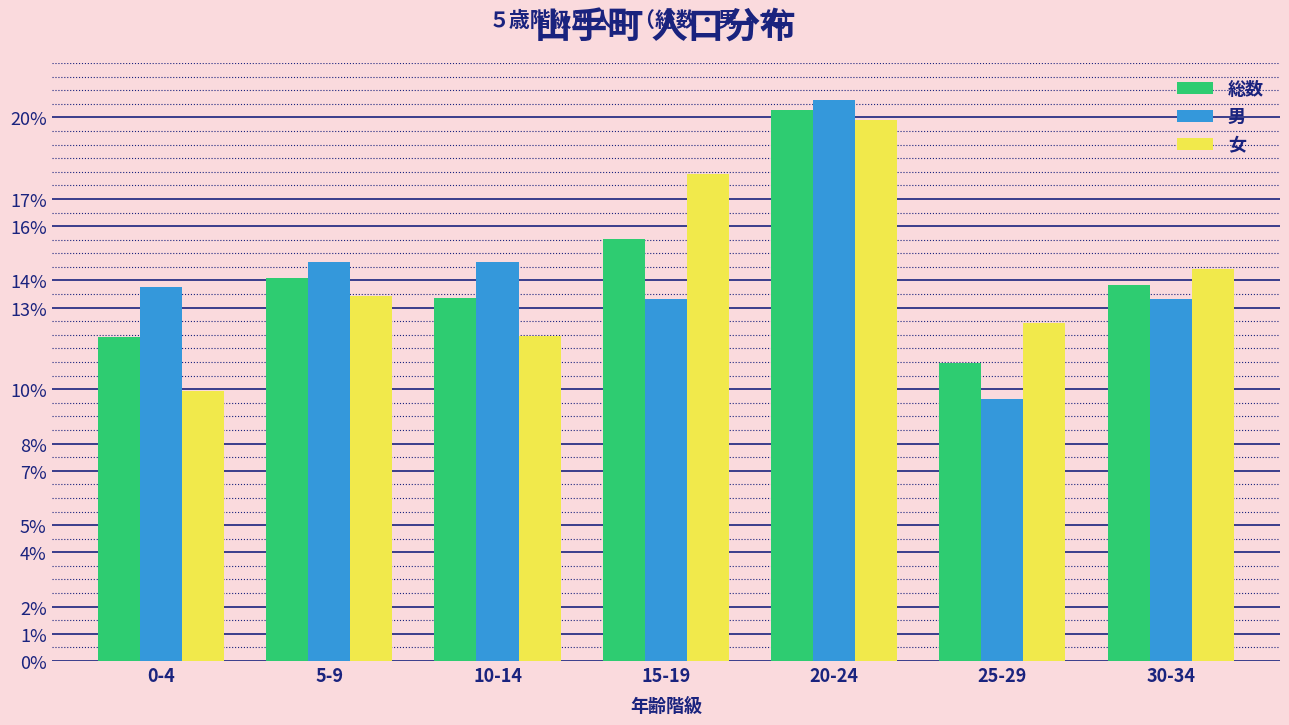

Are the bars grouped side by side (vs. stacked)?

Yes